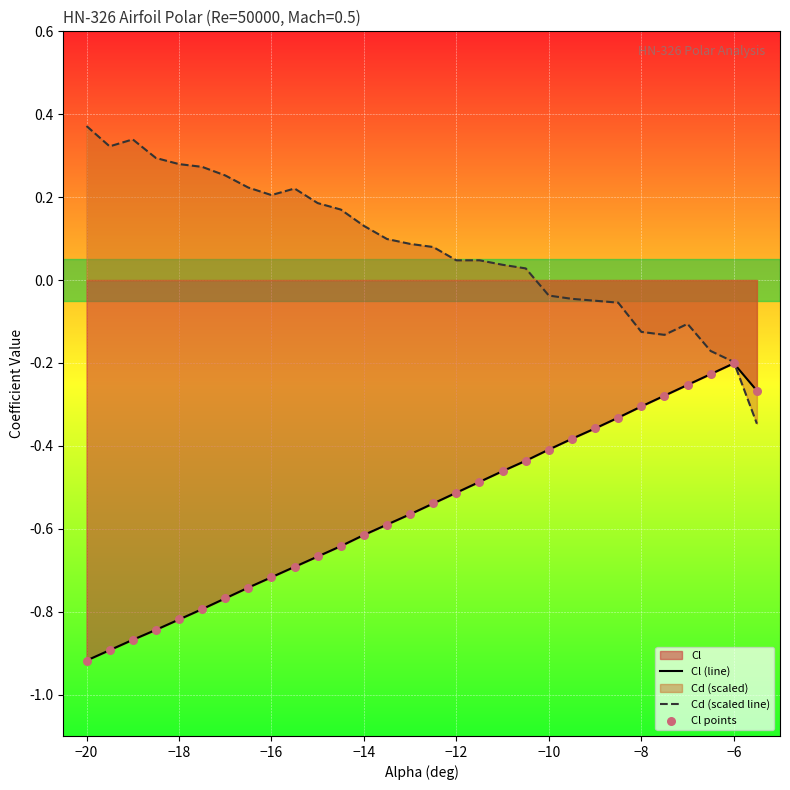

At how many categories does at least one series exceed 0?

20